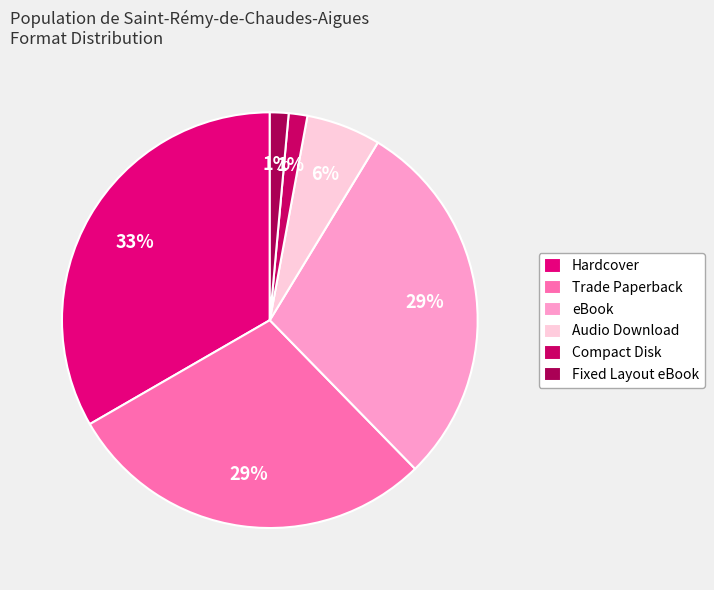

Count the number of slices in the pie.

6